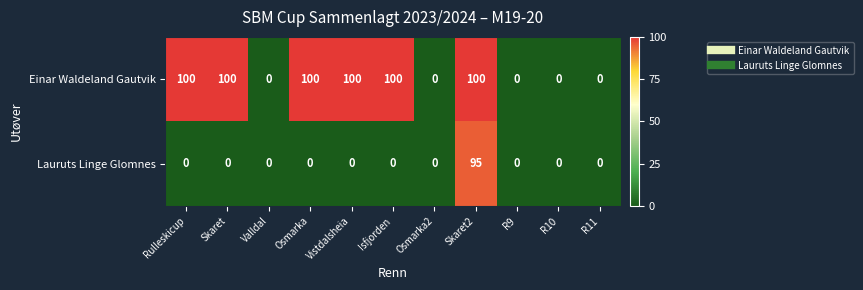

How many values in Einar Waldeland Gautvik are above zero?

6